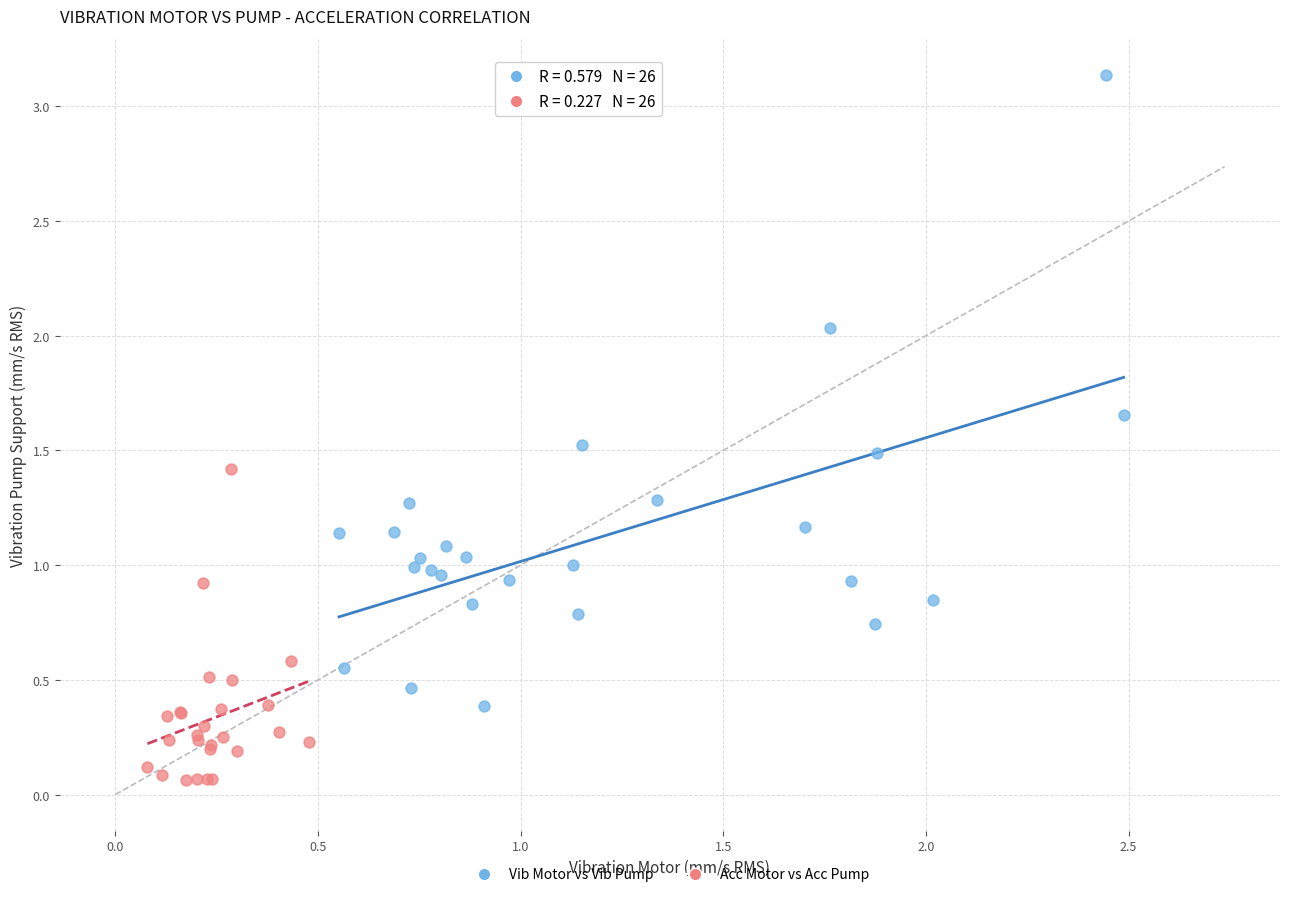

Which series contains the lowest Y value?

Acc Motor vs Acc Pump